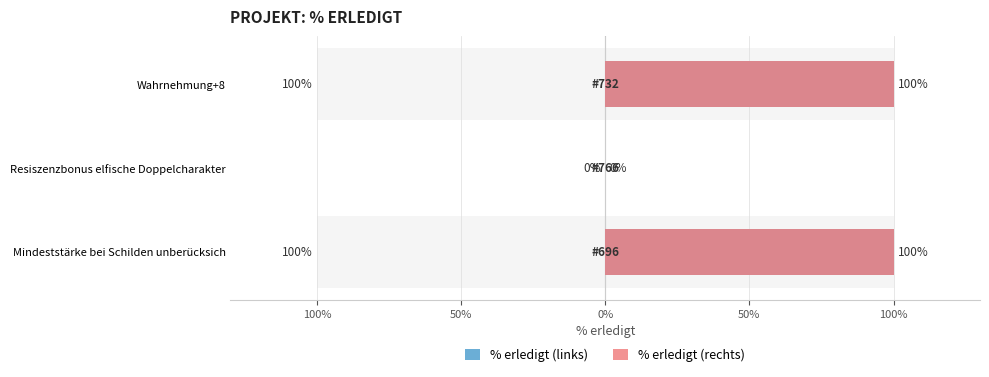

Does the chart contain stacked bars?

No